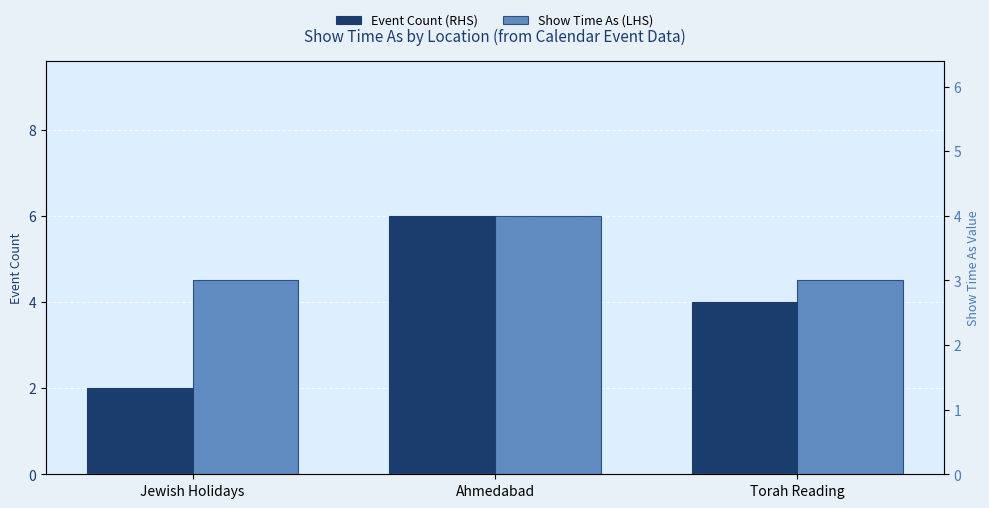

List the series in order of their peak value, highest first.

Event Count (RHS), Show Time As (LHS)